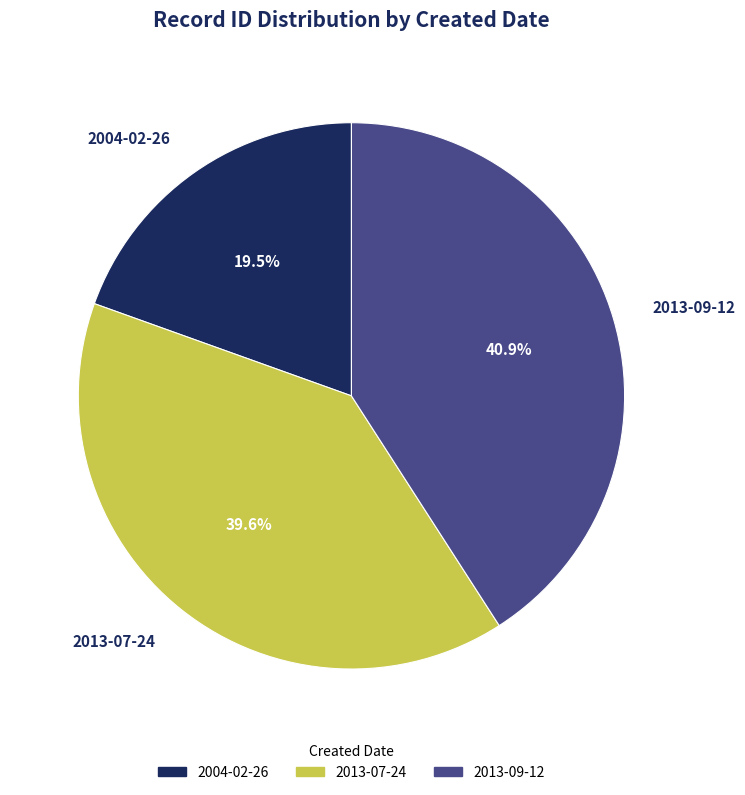

Which has a higher value, 2004-02-26 or 2013-07-24?

2013-07-24